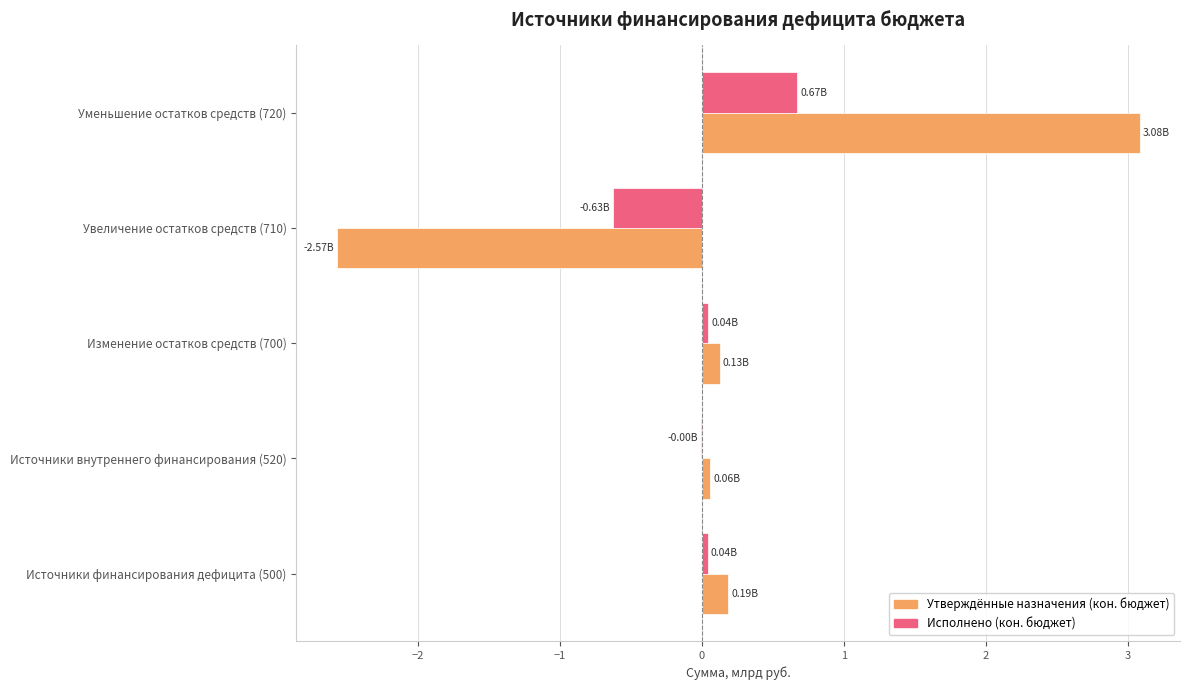

What is the total value across all series at Уменьшение остатков средств (720)?

3.8